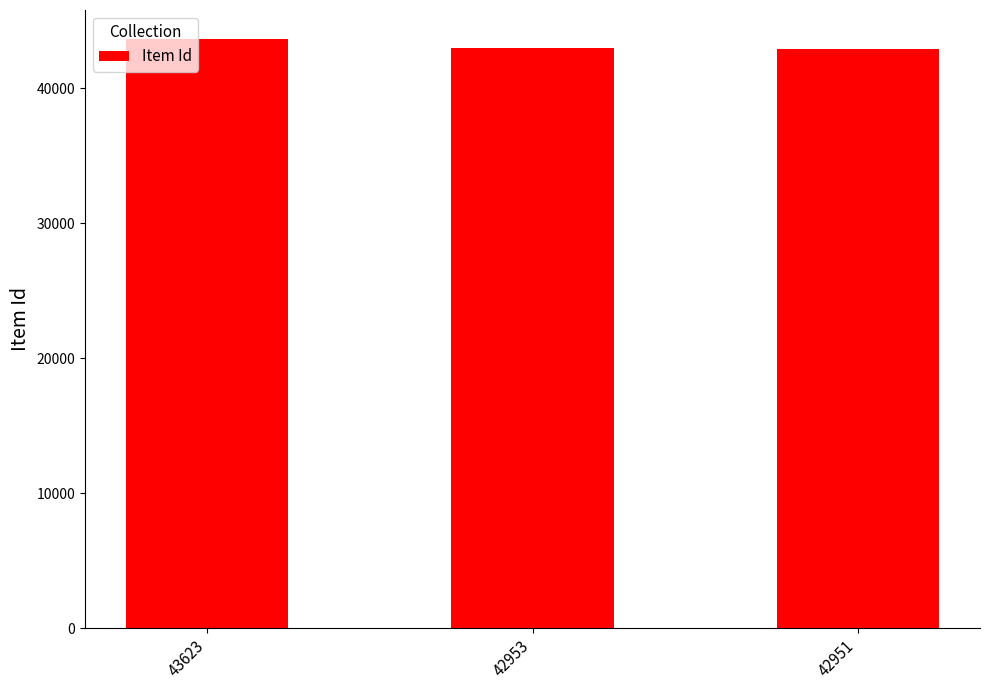

What is the average value?

43176